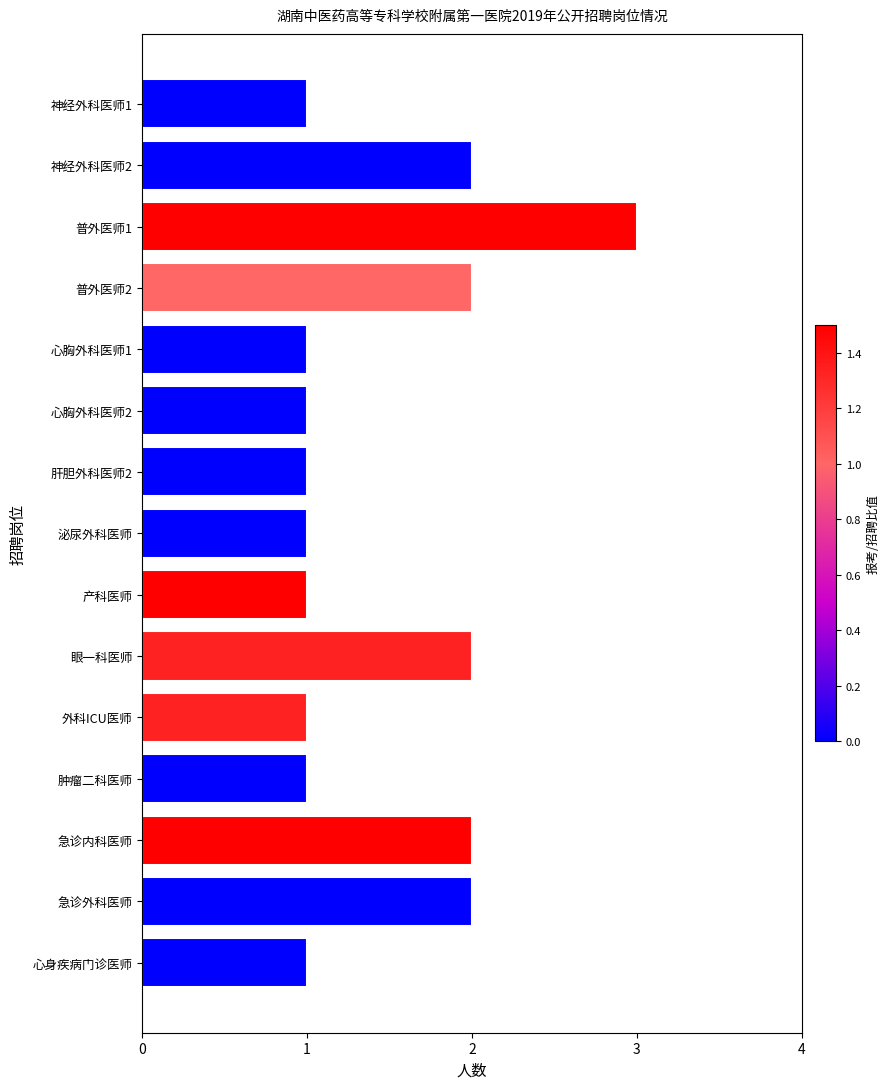

What is the sum of all values?

22